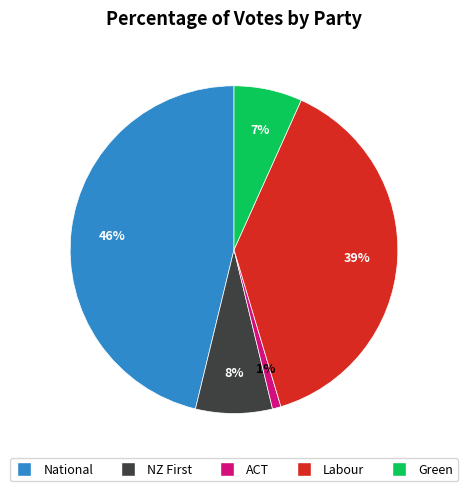

Is the sum of National and ACT greater than half?

No